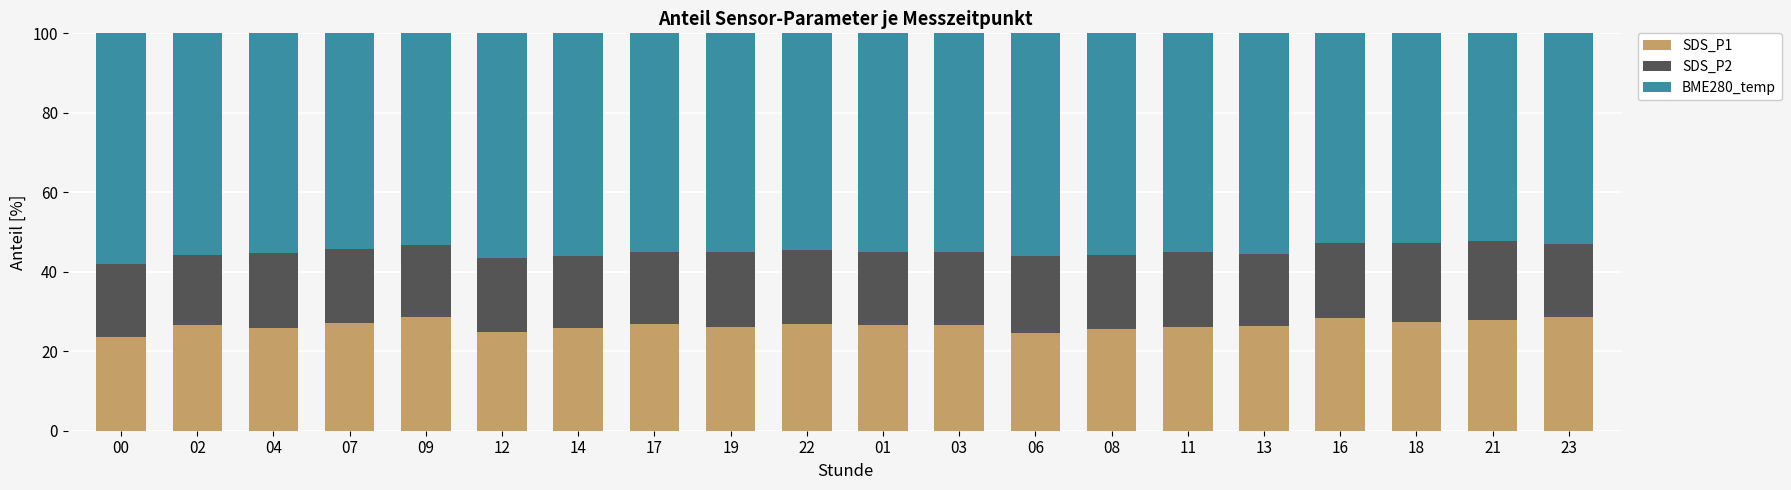

What is the total value across all series at 16?

100.0